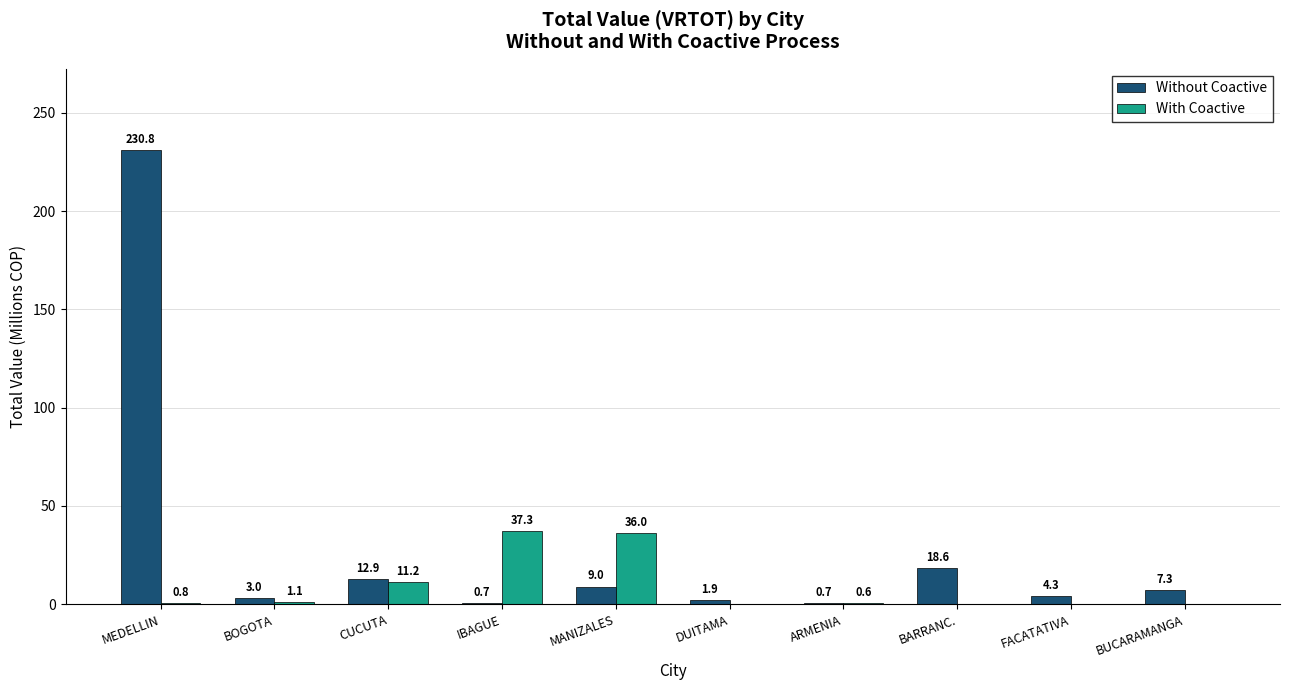

Which category has the highest value in the Without Coactive series?

MEDELLIN